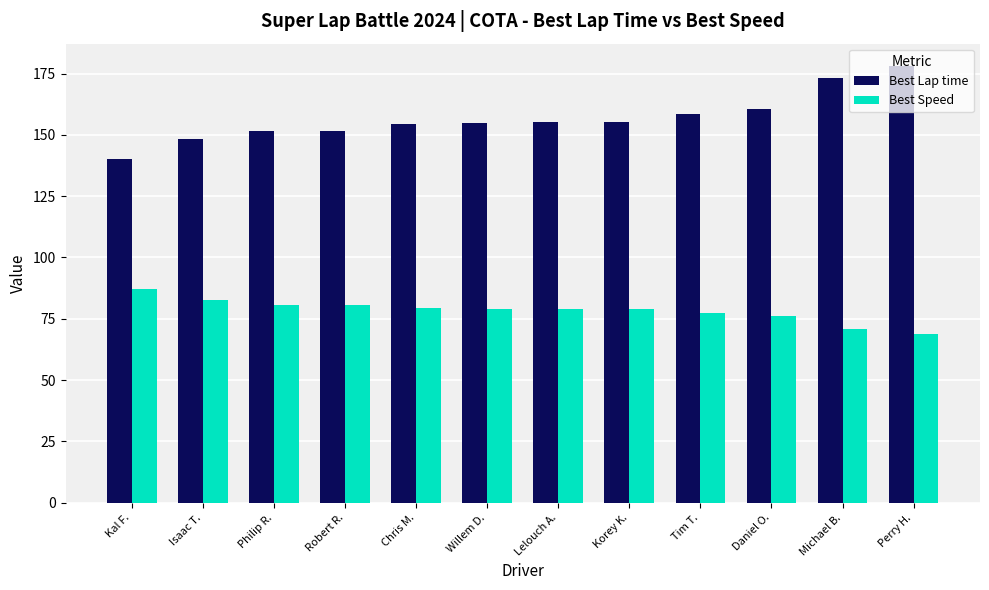

Which series has the largest total across all categories?

Best Lap time